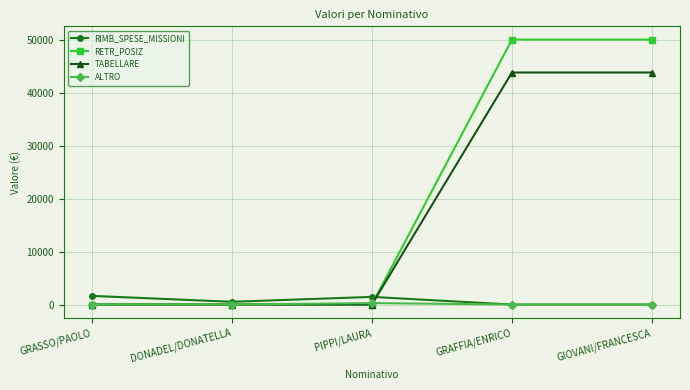

What is the label of the 5th point from the right?

GRASSO/PAOLO